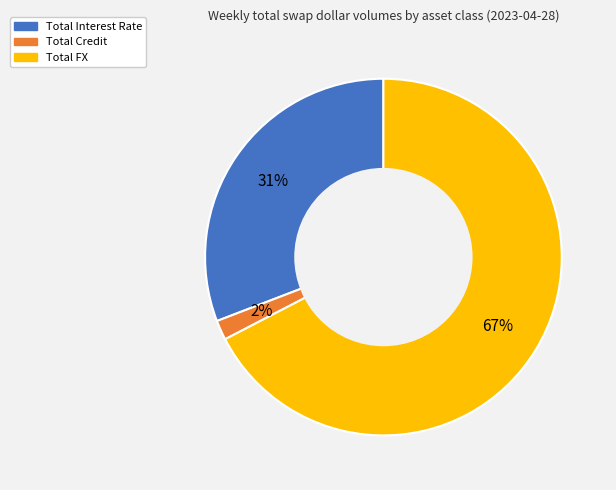

To the nearest percent, what is the combined percentage of Total Credit and Total FX?

69%